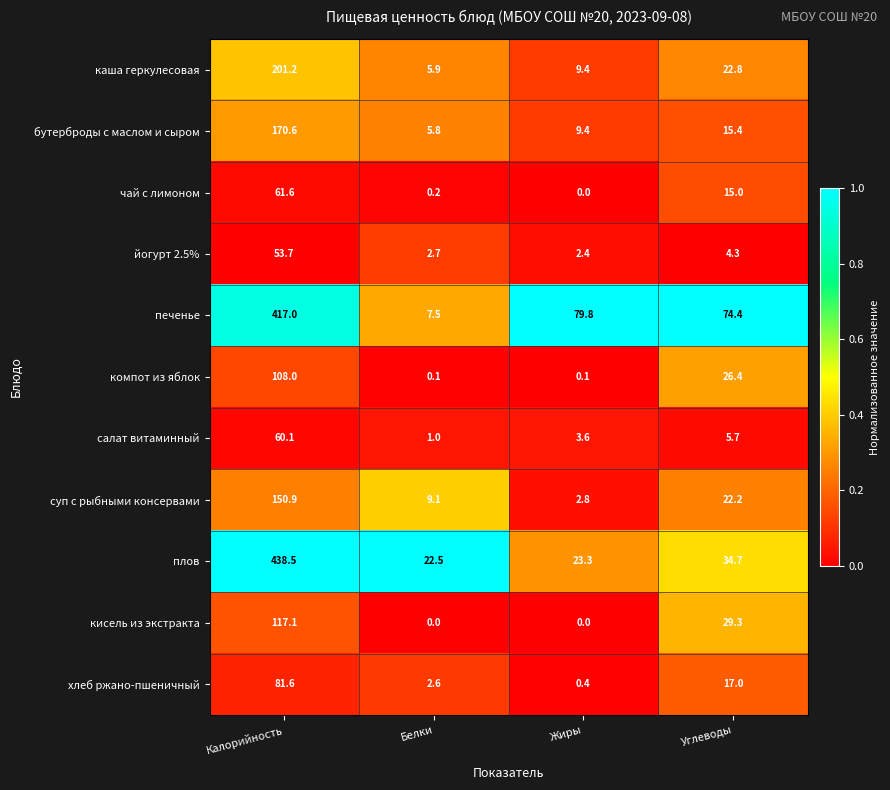

Which category has the lowest value in the печенье series?

Белки